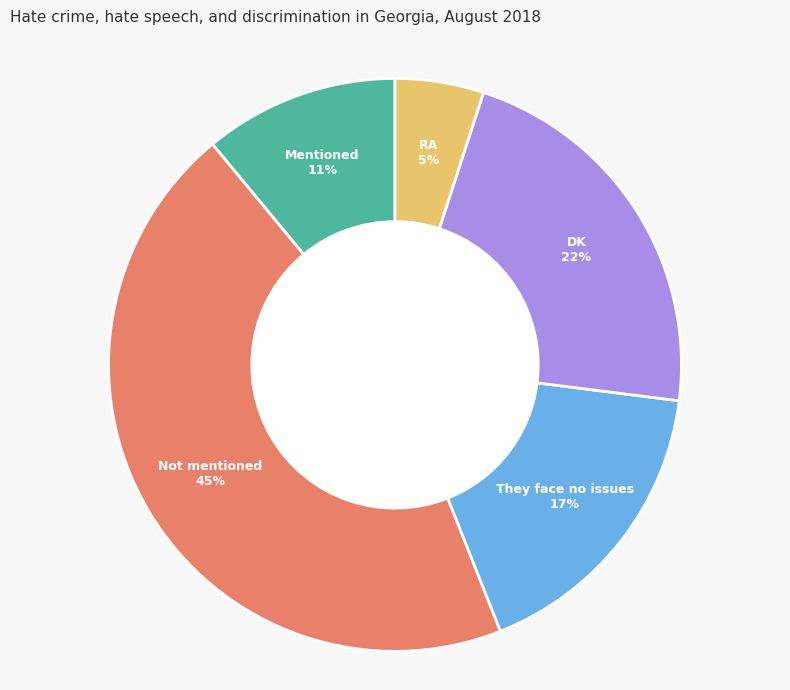

How many slices are in this pie chart?

5